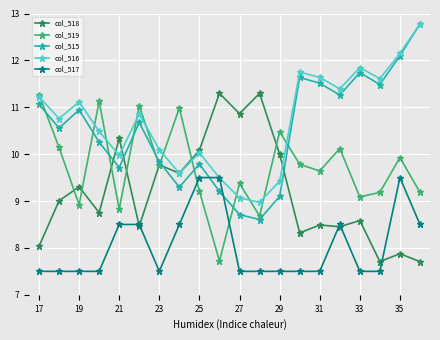

What is the greatest value displayed?

12.8